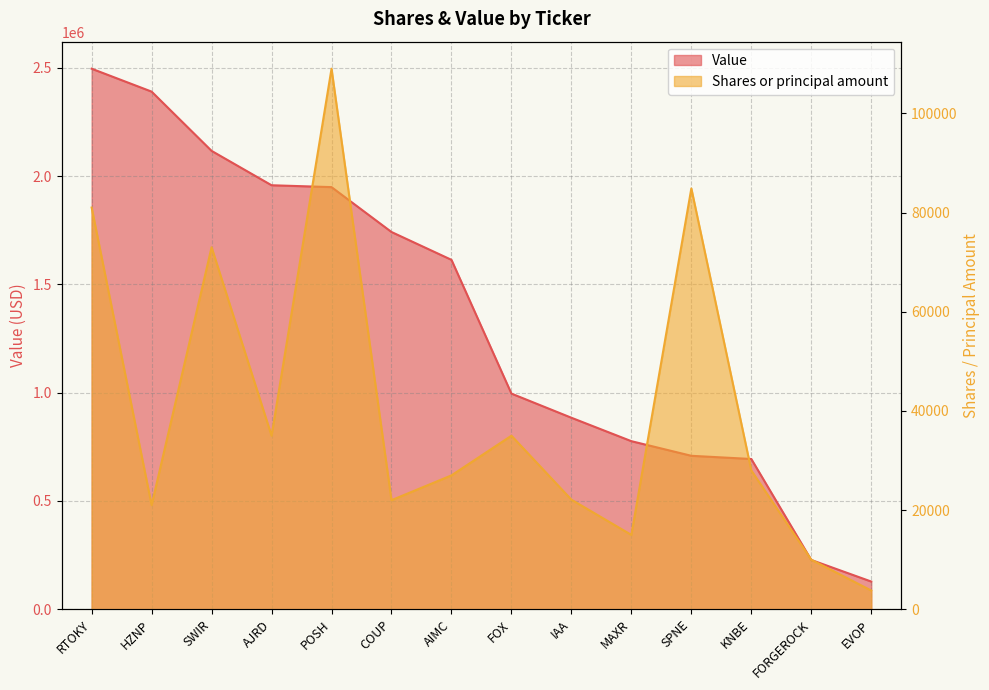

What is the label of the 1st point from the right?

EVOP